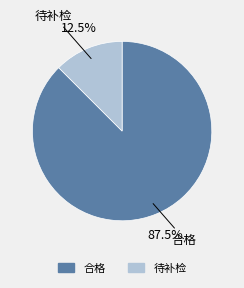

Which slice represents more than half of the pie?

合格